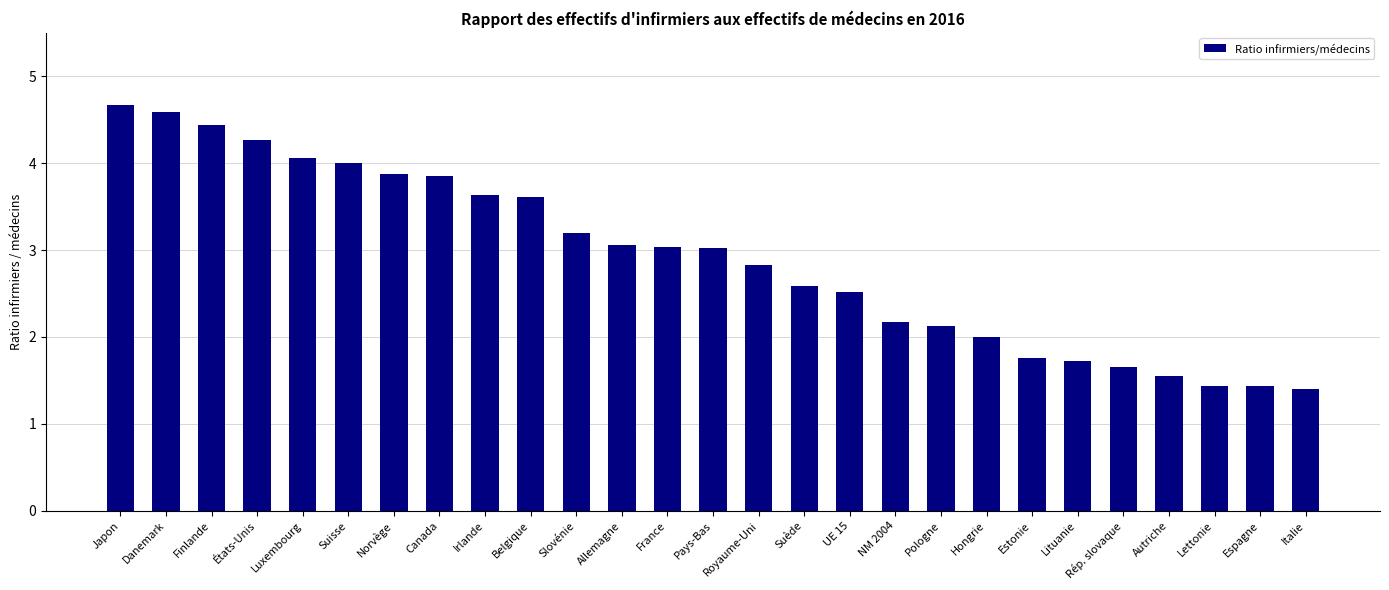

What is the average value?

2.9